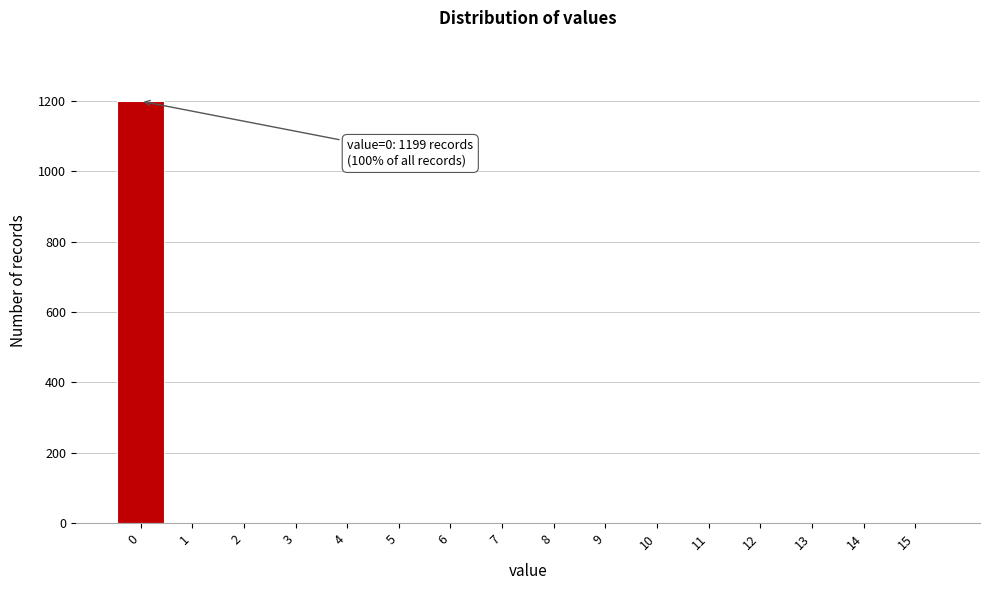

Over which range of the x-axis is the bar tallest?

-0.5 to 0.5